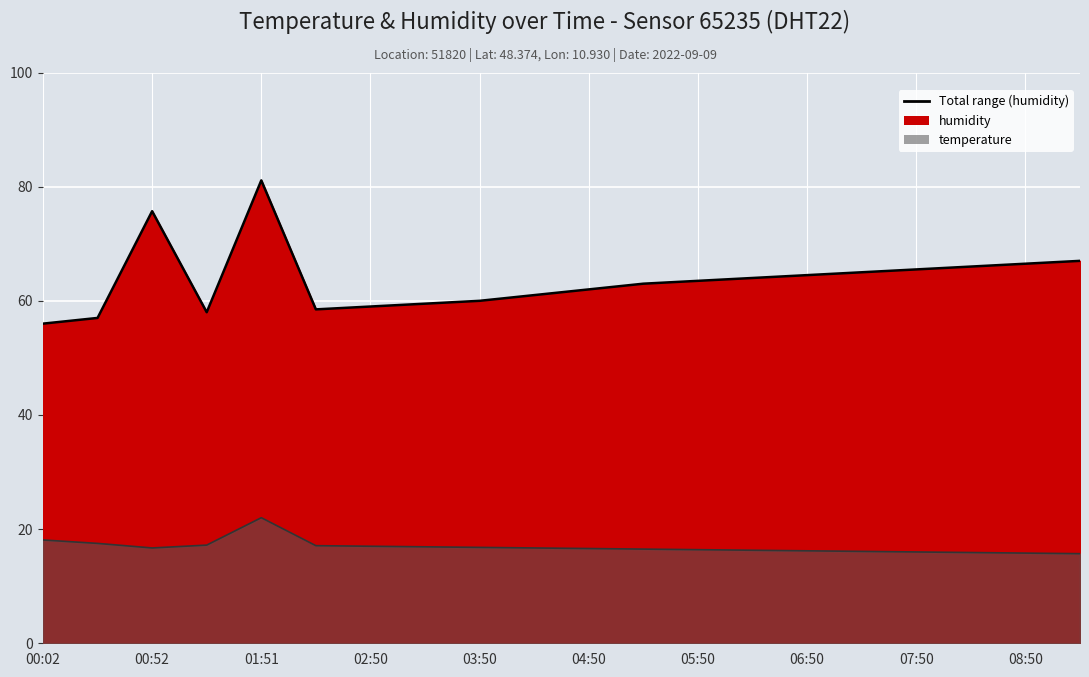

Which category has the highest value in the humidity series?

01:51